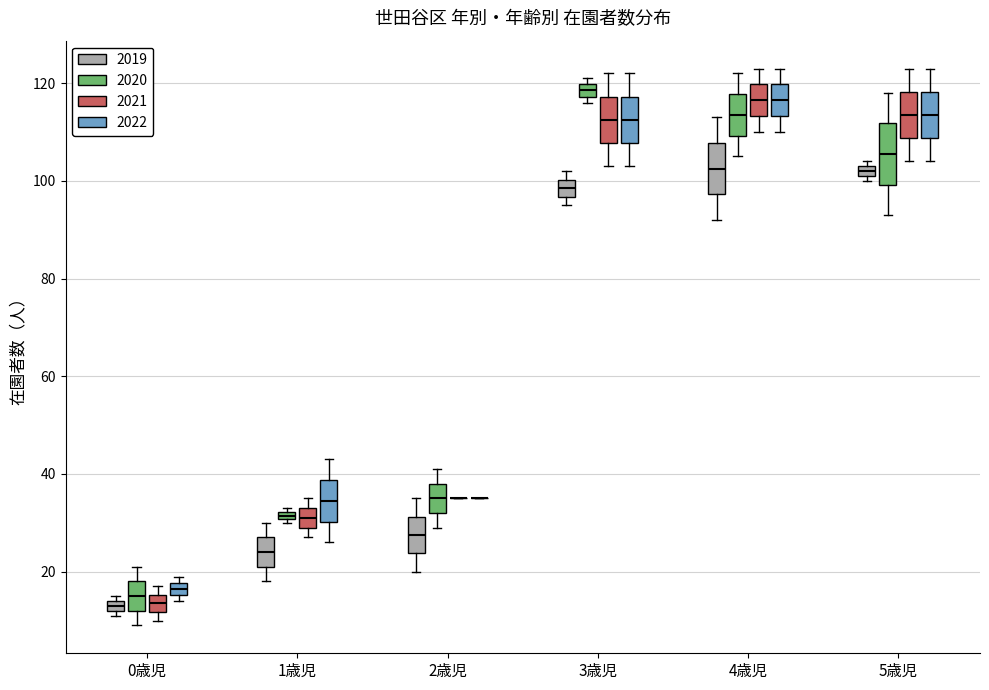

Where does the lower whisker of the box for 1歳児 (2022) end on the y-axis? The values are not printed on the chart, so give them approximately, as read against the axis.

26